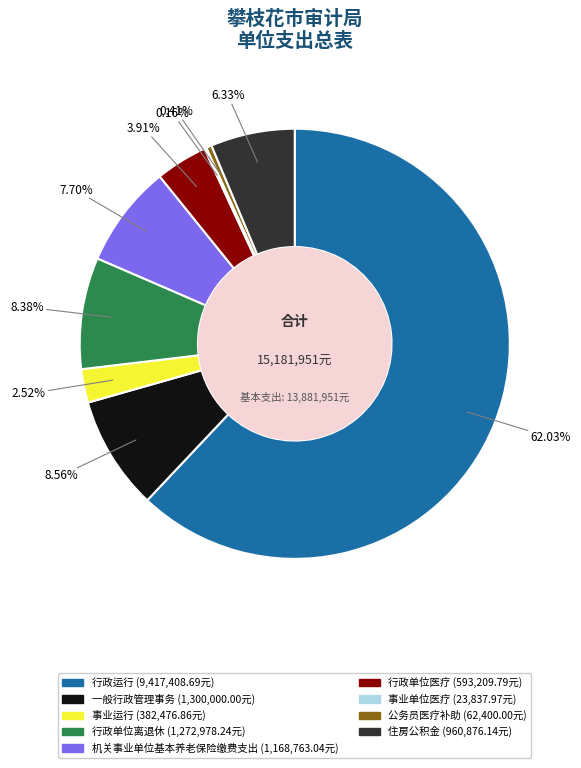

How much of the chart is everything except 事业运行?

97.5%